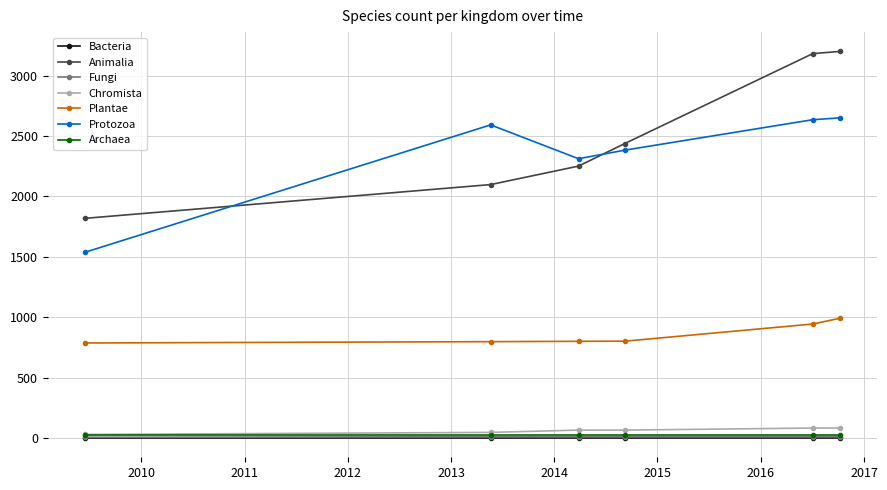

What is the minimum value for Animalia?

1819